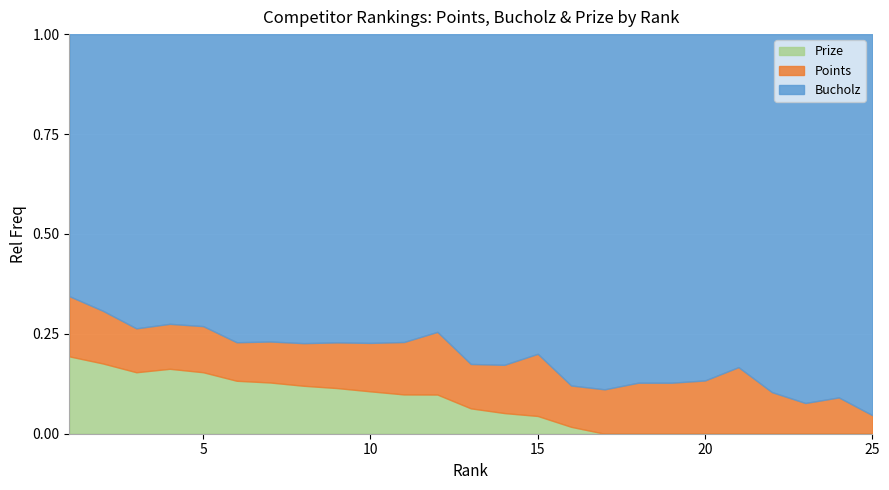

True or false: Points and Prize intersect in this chart.

False